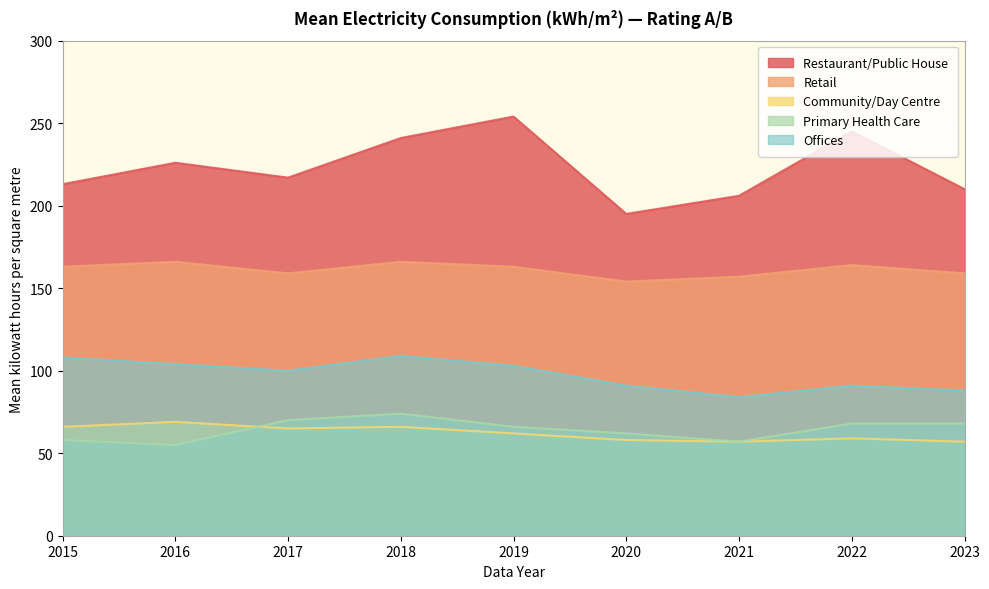

List the labels in order of Offices value, smallest first.

2021, 2023, 2020, 2022, 2017, 2019, 2016, 2015, 2018